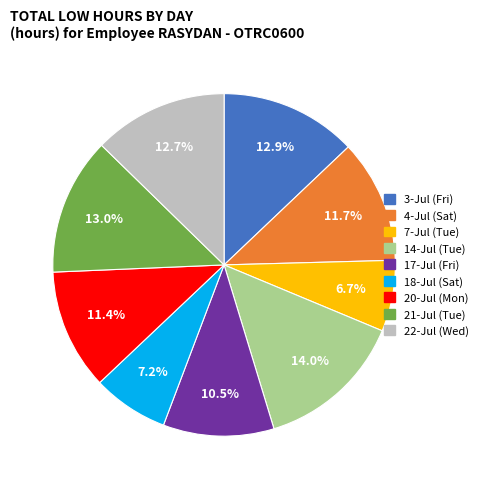

To the nearest percent, what portion does 18-Jul (Sat) represent?

7%